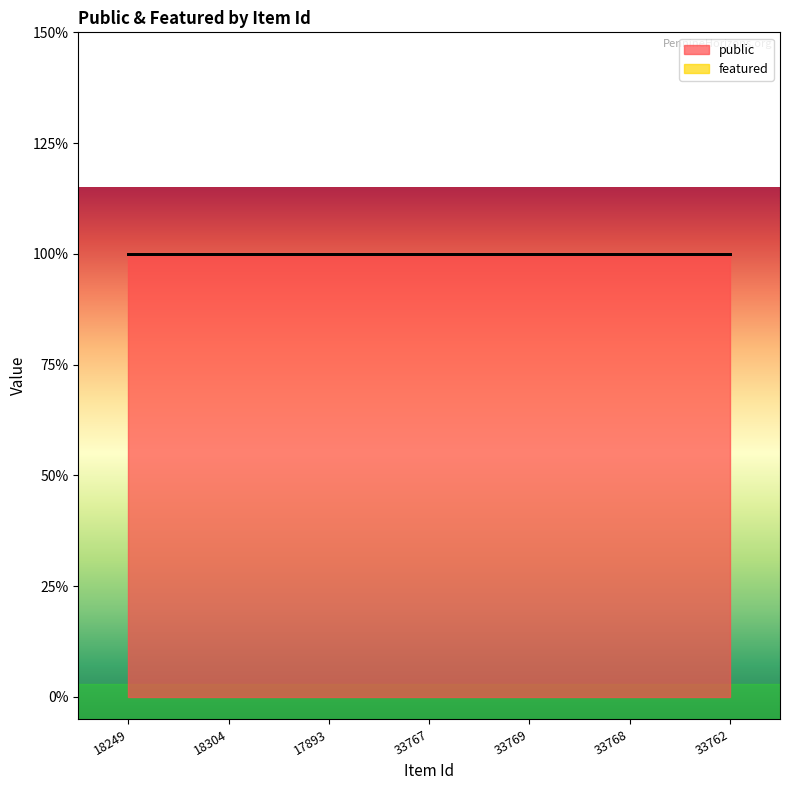

List the labels in order of featured value, largest first.

18249, 18304, 17893, 33767, 33769, 33768, 33762